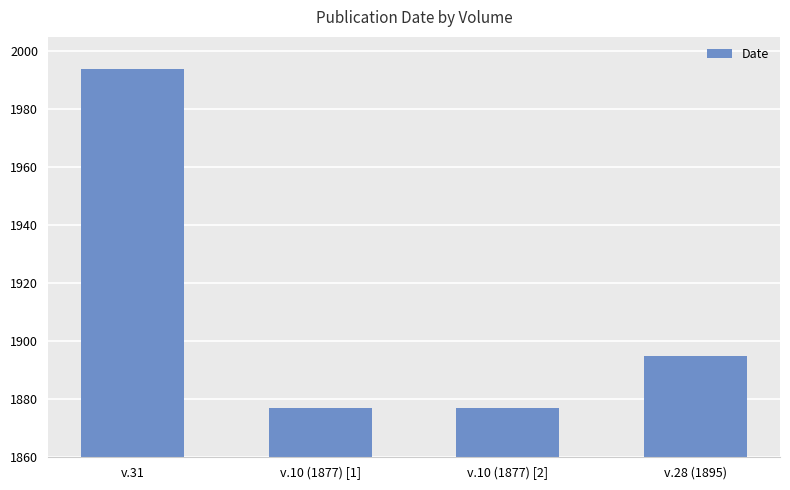

What is the average value?

1911